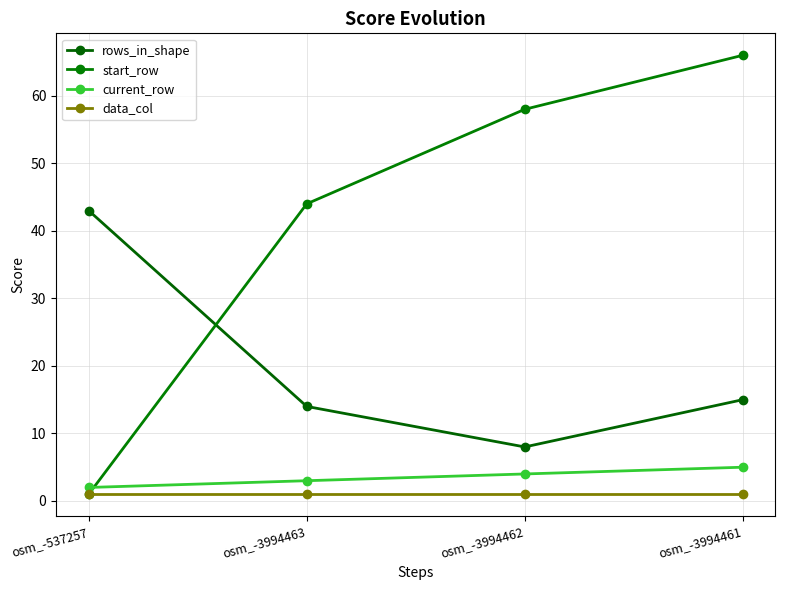

Count the number of data series in this chart.

4